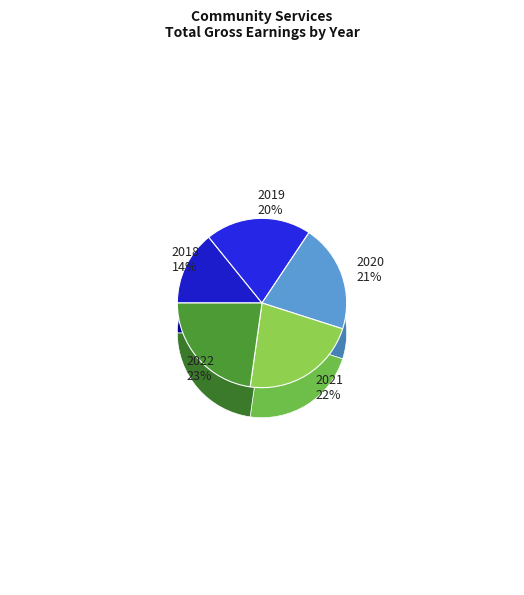

Is there any slice that represents more than half of the pie?

No